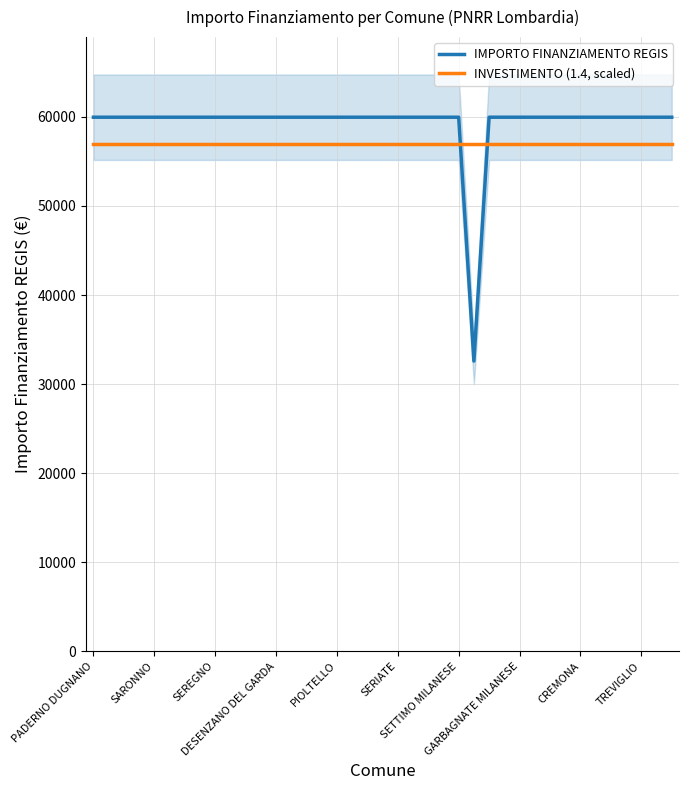

After their last crossing, which series has the higher values: INVESTIMENTO (1.4, scaled) or IMPORTO FINANZIAMENTO REGIS?

IMPORTO FINANZIAMENTO REGIS